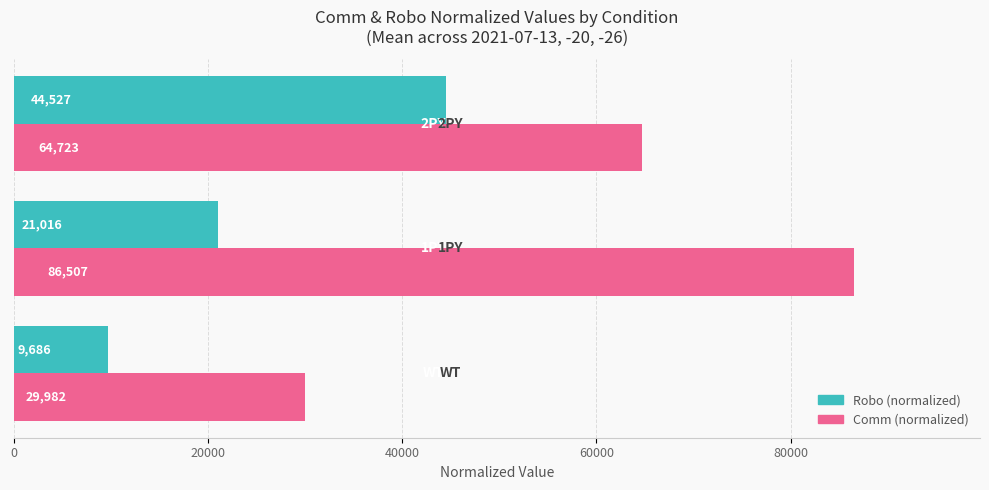

What is the average value of the Comm (normalized) series?

60404.0